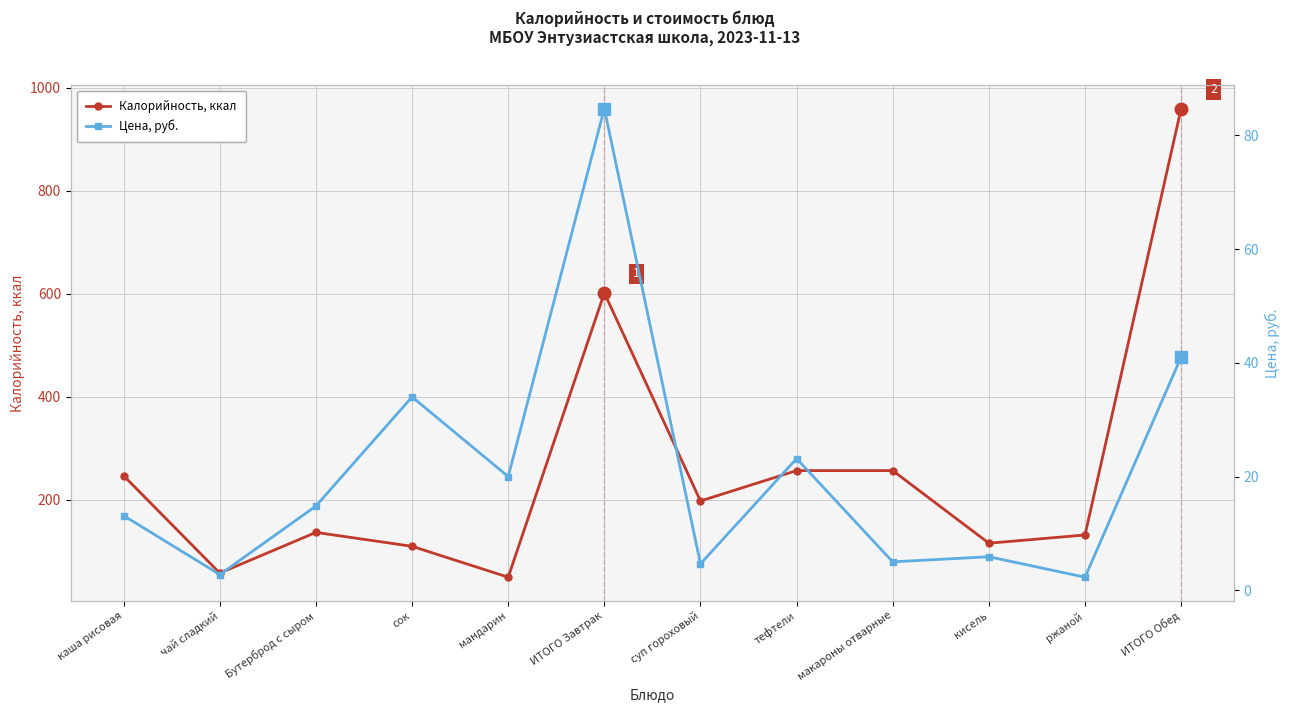

What is the spread (max minus min) of values at сок?

76.0